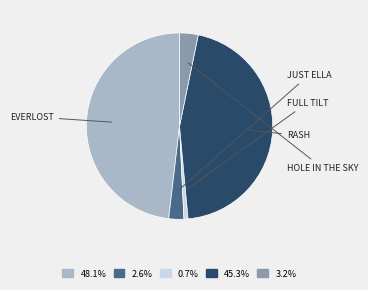

Does any single category account for the majority?

No